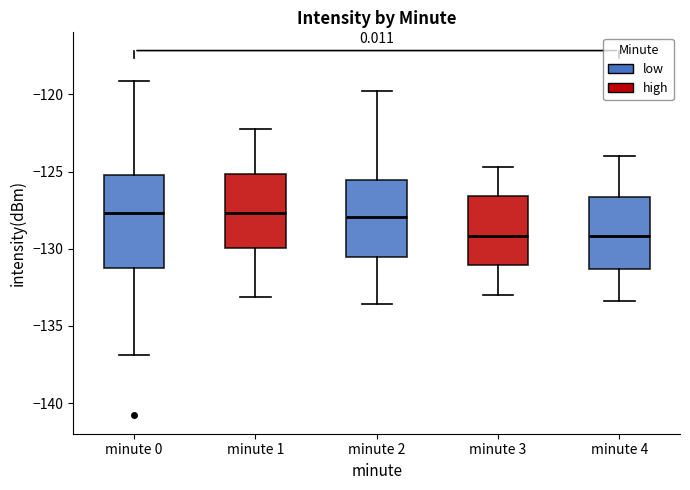

Comparing the boxes themselves (not the whiskers), which one is the tallest?

minute 0